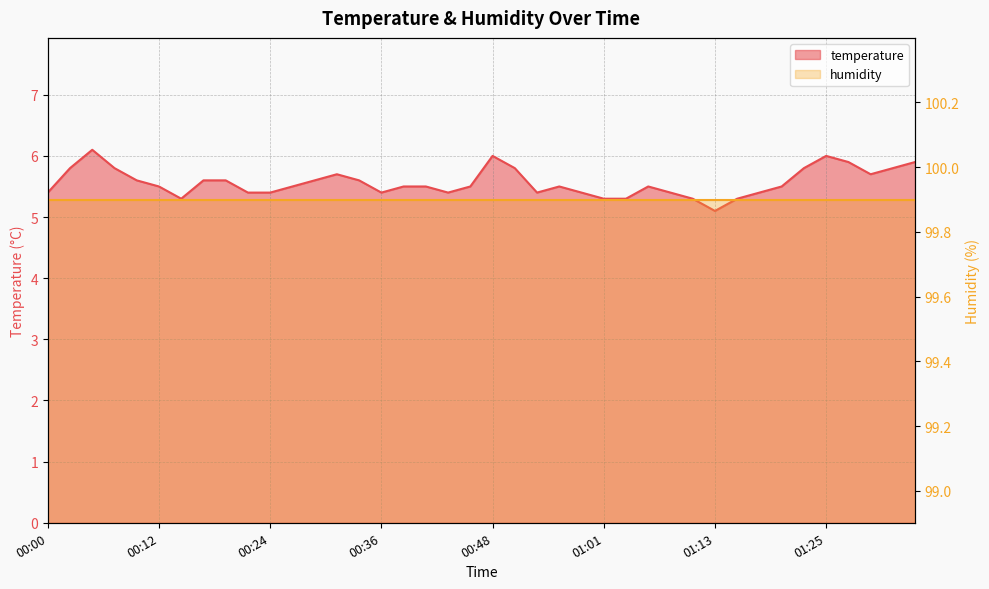

Approximately how many times larger is the value at 01:03 compared to 01:30?

0.9